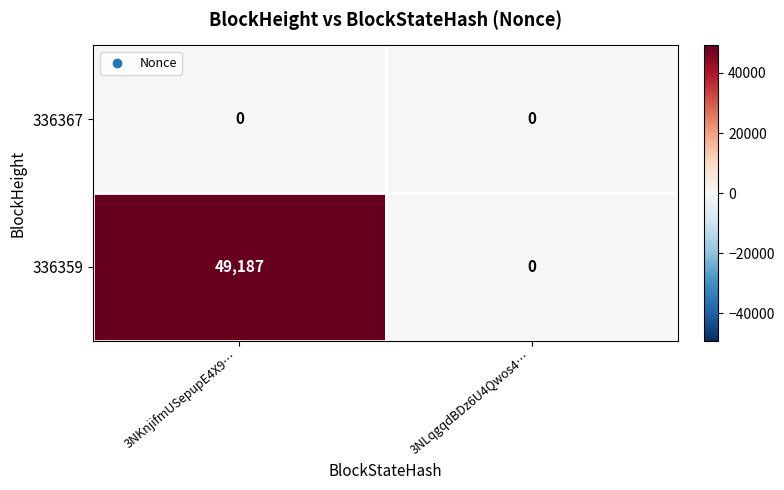

What is the maximum value shown in the chart?

49187